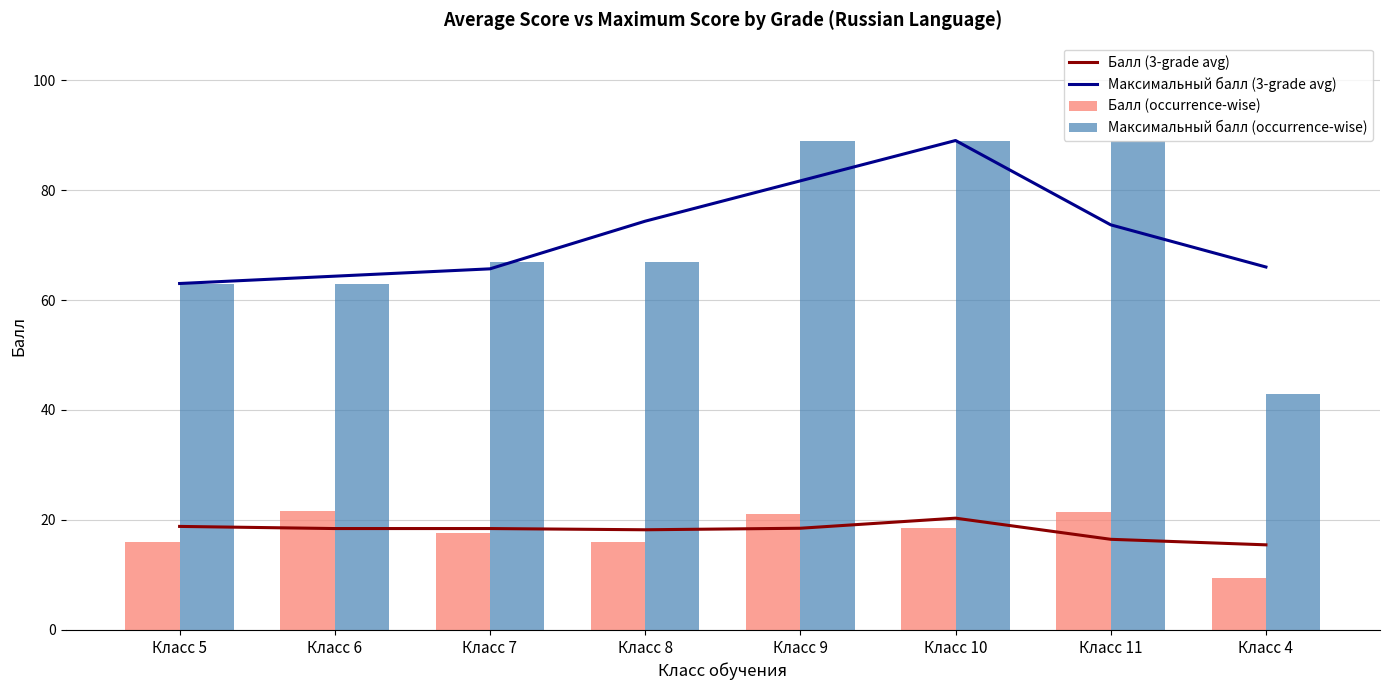

Is it true that Балл (3-grade avg) equals 16.5 at Класс 11?

True